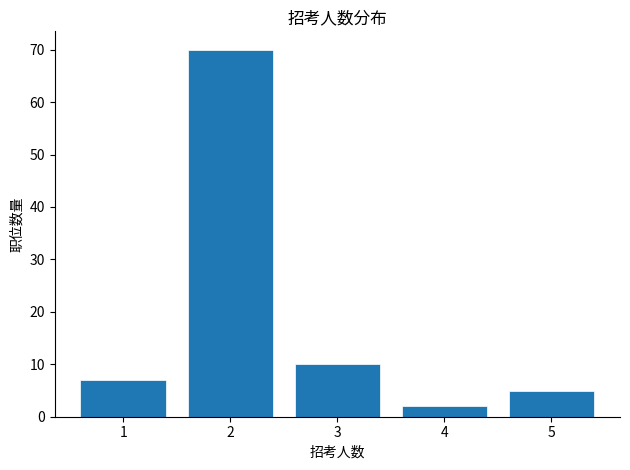

Reading left to right, transcribe this chart: for each bar, give the range it covers on the x-axis and its height. The values are not printed on the chart, so give them approximately, as read against the axis.

0.5 to 1.5: 7
1.5 to 2.5: 70
2.5 to 3.5: 10
3.5 to 4.5: 2
4.5 to 5.5: 5